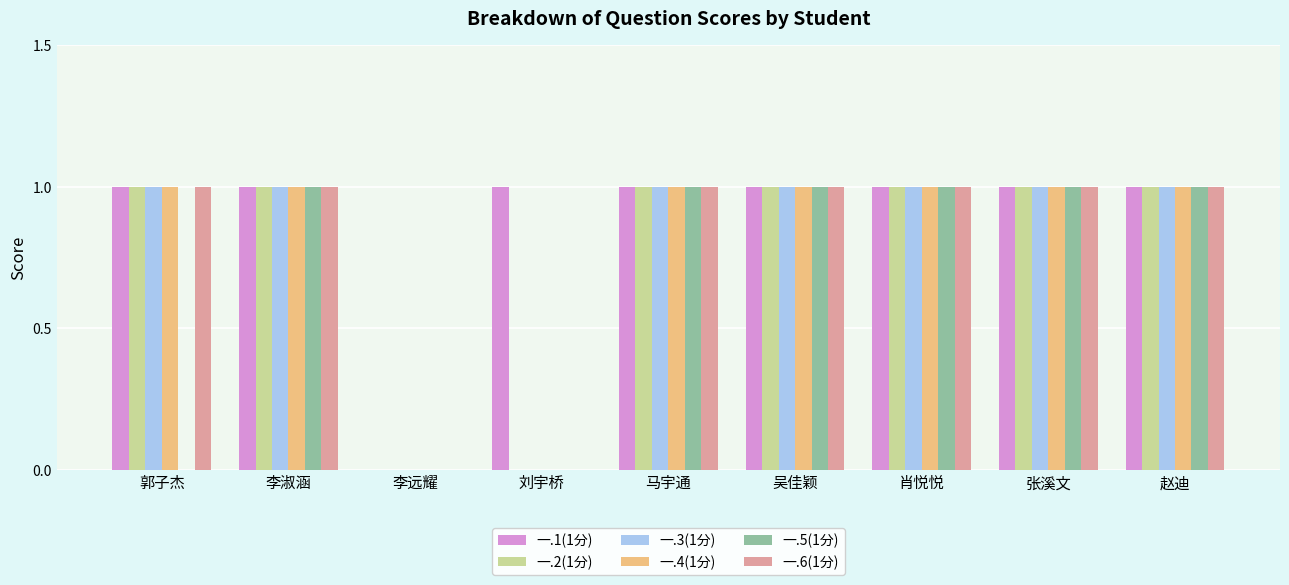

What is the greatest value displayed?

1